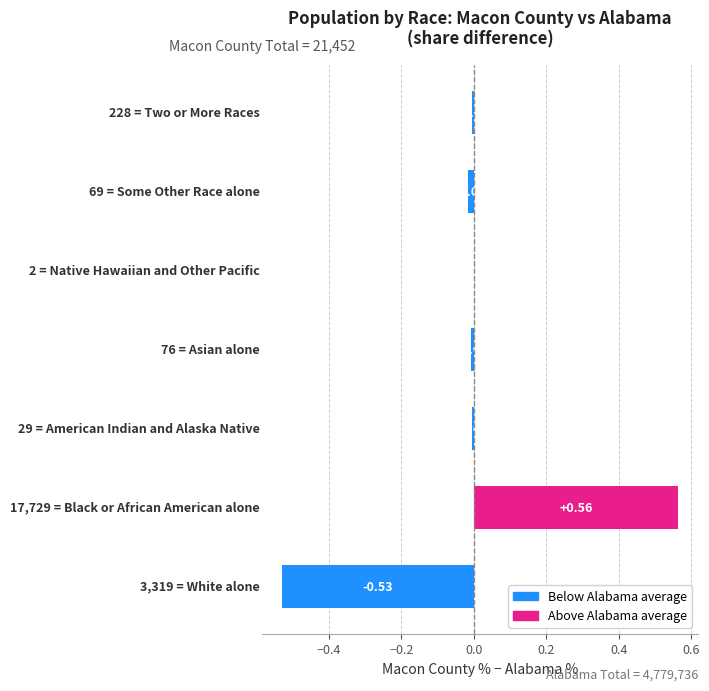

How many values exceed 0?

1